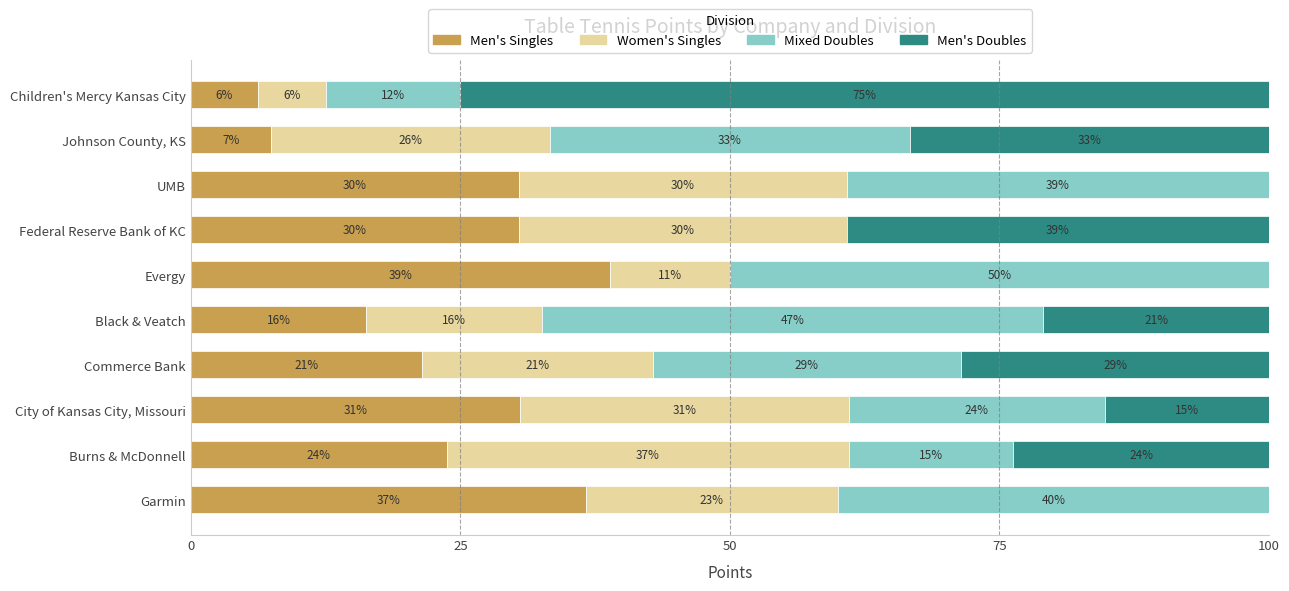

What are all the series names shown in the legend?

Men's Singles, Women's Singles, Mixed Doubles, Men's Doubles